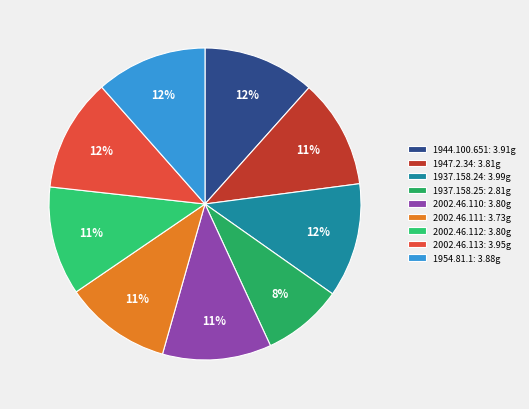

Is it true that 2002.46.110 is 23% of the pie?

False